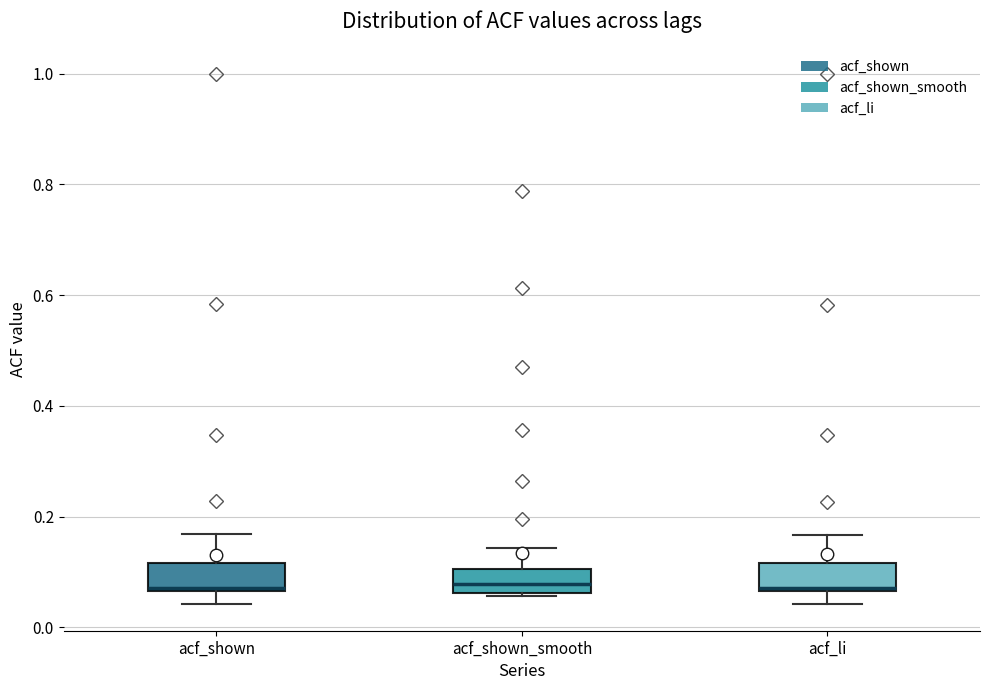

Reading left to right, transcribe this box plot: for each box, give where its median line is, the range the box spans, and where its two whiskers end, as read against the y-axis. The values are not printed on the chart, so give them approximately, as read against the axis.

acf_shown: median 0.08, box 0.06 to 0.12, whiskers 0.04 to 0.16
acf_shown_smooth: median 0.08, box 0.06 to 0.10, whiskers 0.06 (just below the box's lower edge) to 0.14
acf_li: median 0.08, box 0.06 to 0.12, whiskers 0.04 to 0.16